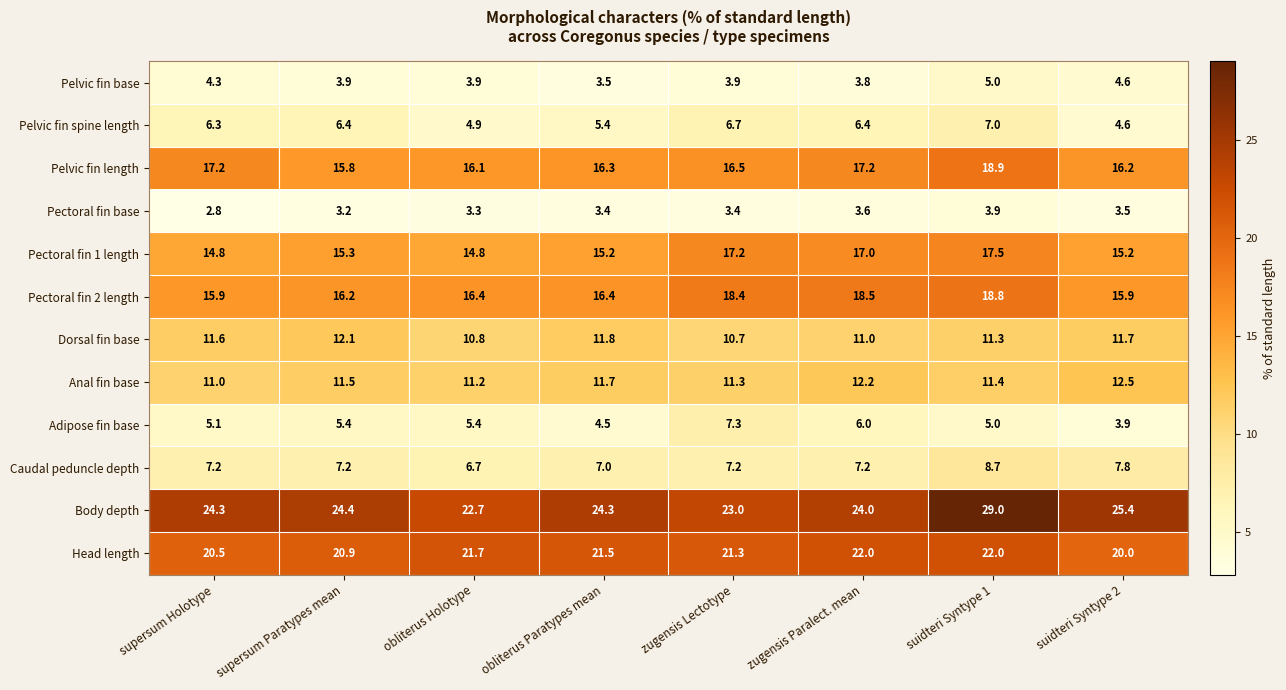

What is the average value of the Pelvic fin base series?

4.1